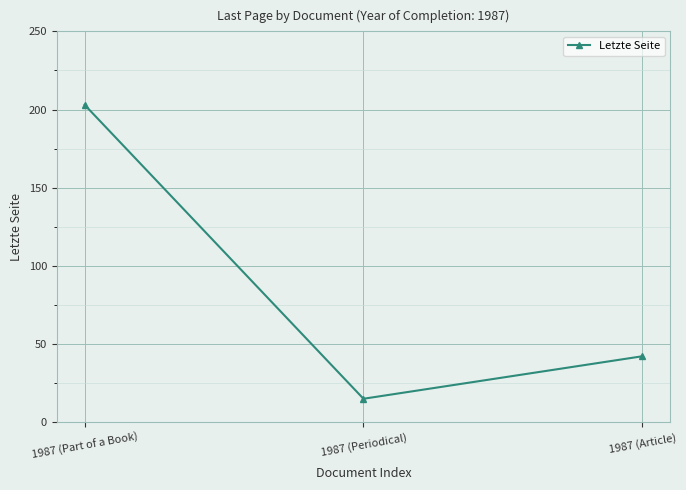

List the labels in order of value, largest first.

1987 (Part of a Book), 1987 (Article), 1987 (Periodical)